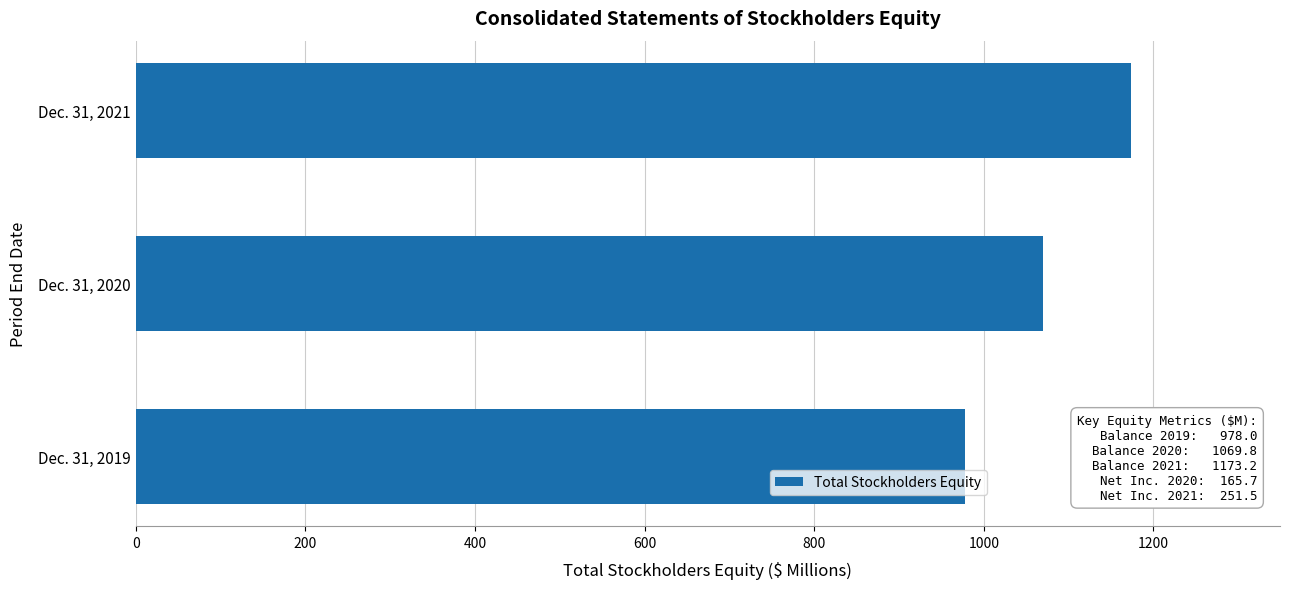

The value at Dec. 31, 2020 is 1069.8. True or false?

True